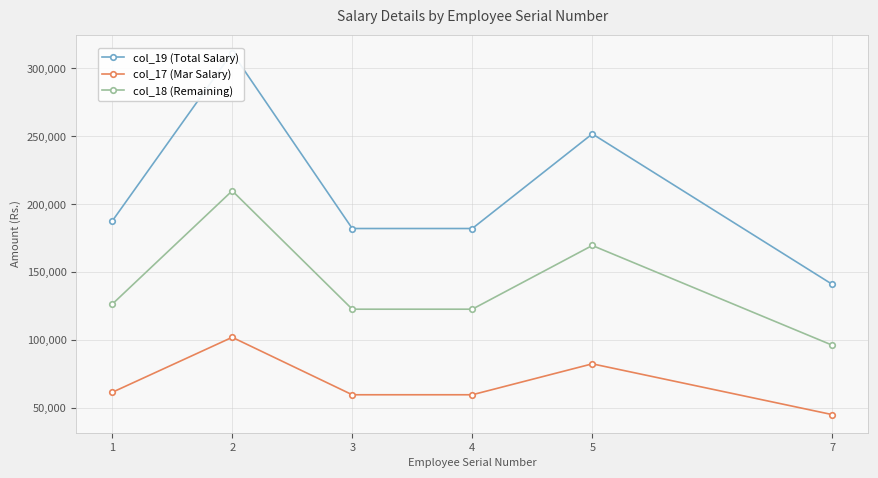

List the series in order of their overall mean, highest first.

col_19 (Total Salary), col_18 (Remaining), col_17 (Mar Salary)